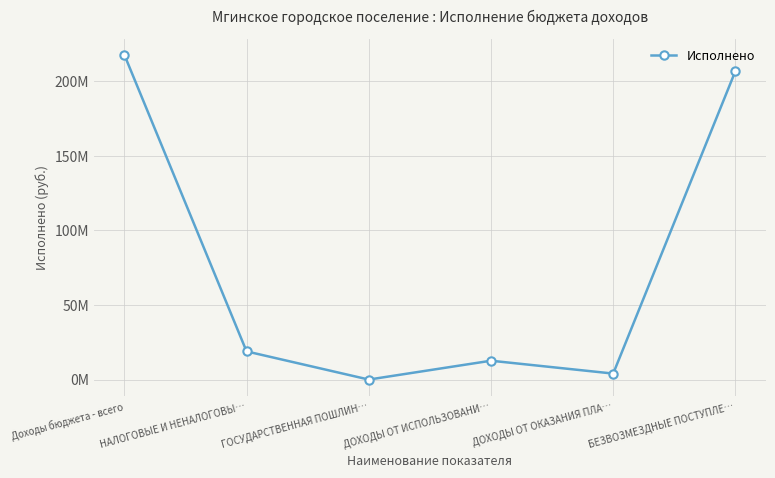

Where is the data nearest to the value 108862798?

НАЛОГОВЫЕ И НЕНАЛОГОВЫ…